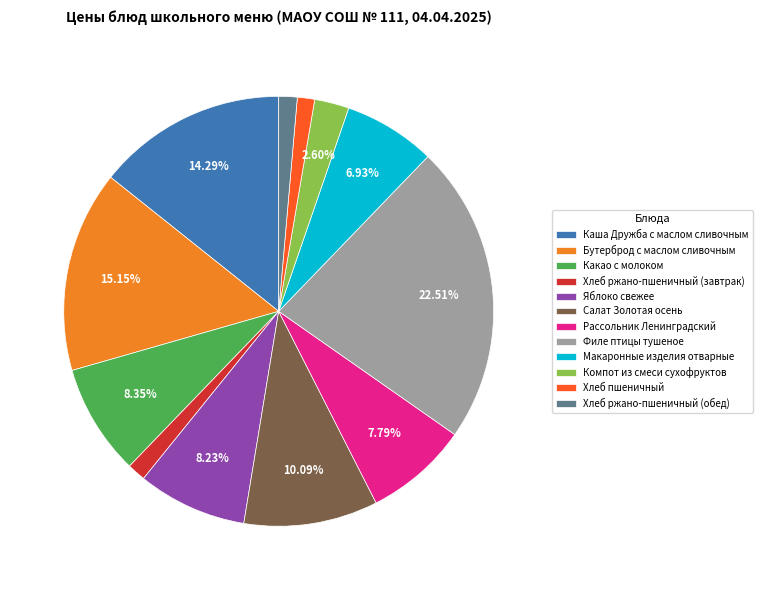

What percentage is the Яблоко свежее slice, to the nearest percent?

8%